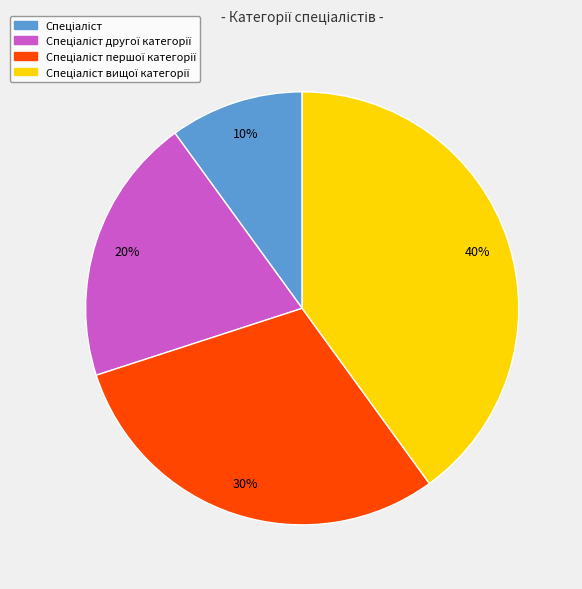

Is there any slice that represents more than half of the pie?

No